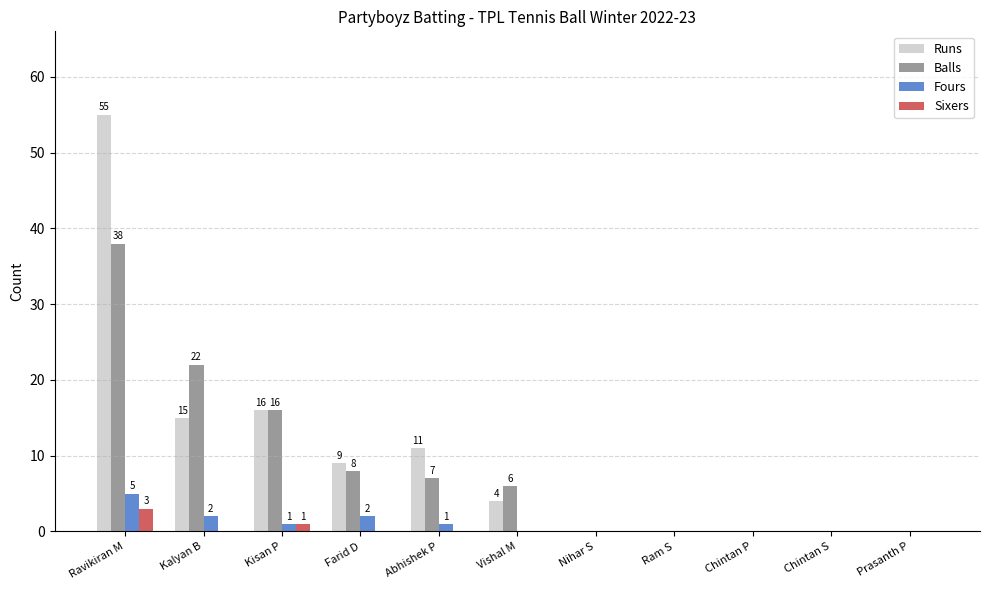

What is the spread (max minus min) of values at Kisan P?

15